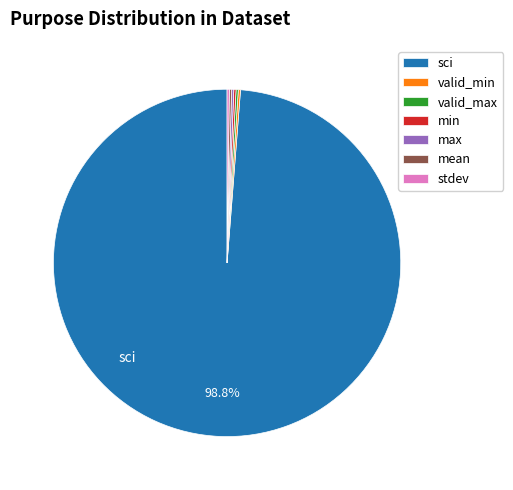

Does any single category account for the majority?

Yes